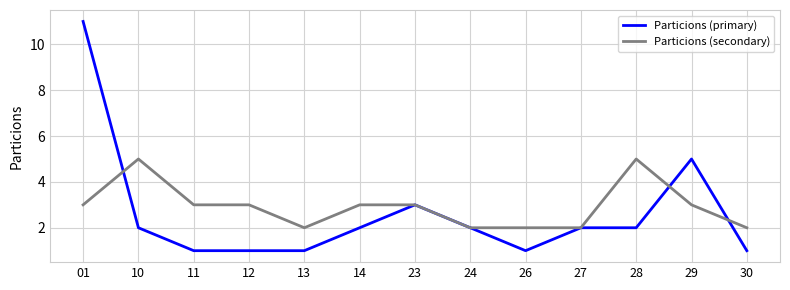

List the series in order of their peak value, lowest first.

Particions (secondary), Particions (primary)